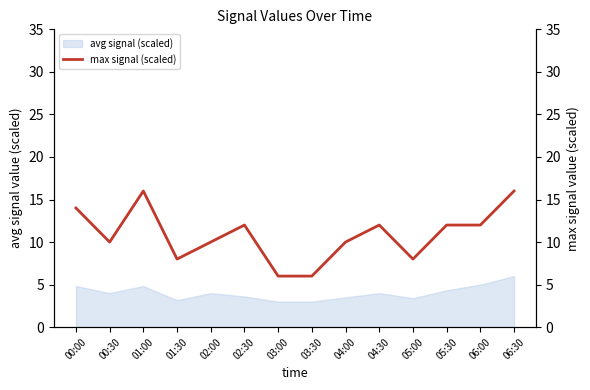

Rank the categories by value from highest to lowest.

01:00, 06:30, 00:00, 02:30, 04:30, 05:30, 06:00, 00:30, 02:00, 04:00, 01:30, 05:00, 03:00, 03:30